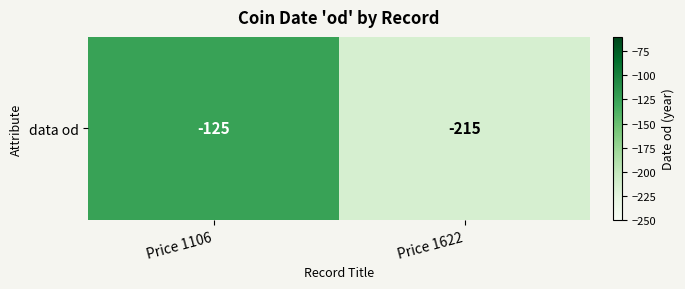

Count the number of data series in this chart.

1